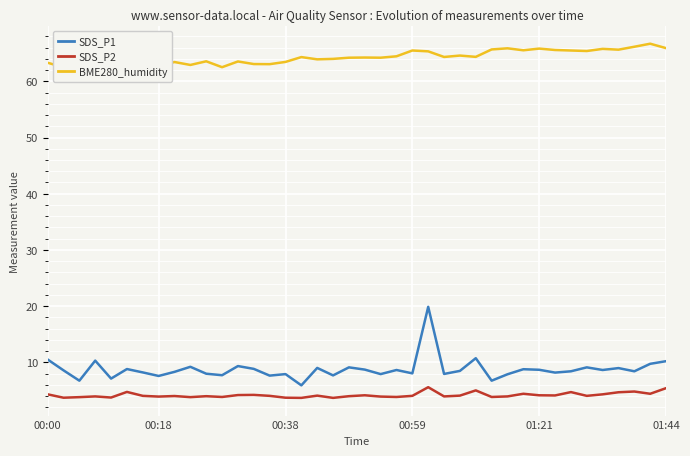

Which series has the largest total across all categories?

BME280_humidity